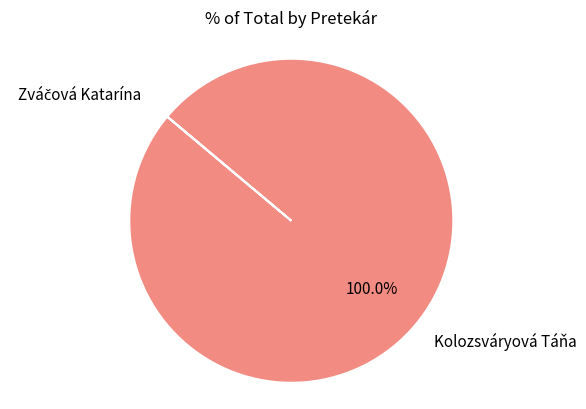

Which slice is the largest?

Kolozsváryová Táňa